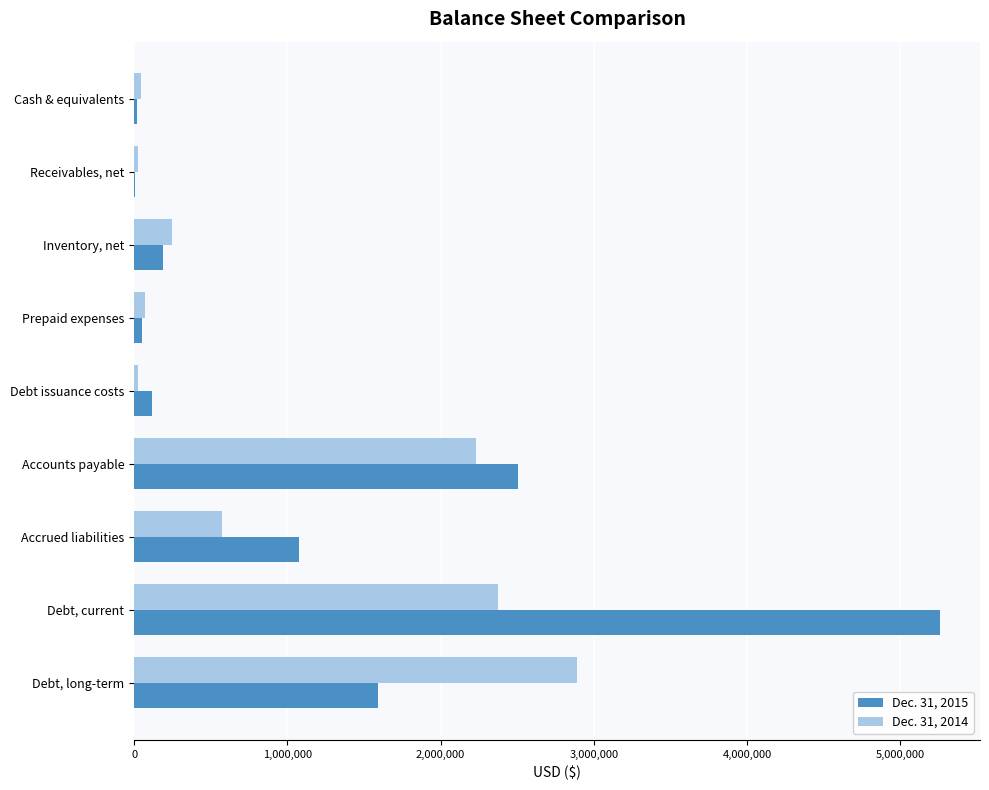

The Dec. 31, 2014 series shows 2228645 at Accounts payable. True or false?

True